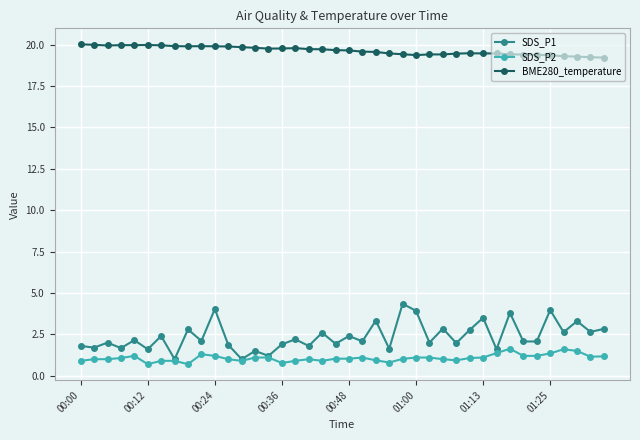

True or false: BME280_temperature and SDS_P2 intersect in this chart.

False